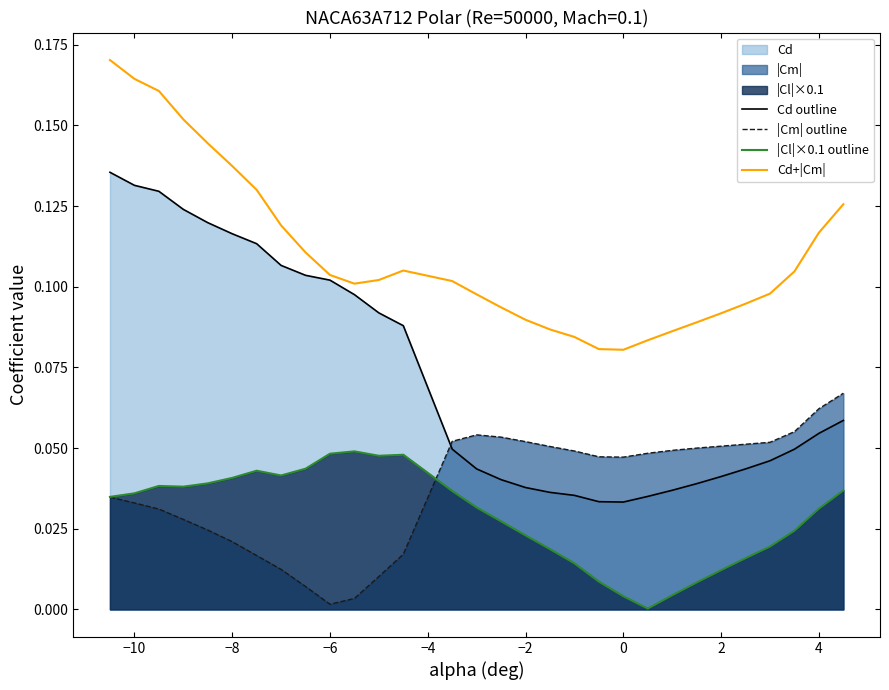

Which series has the widest spread of values?

Cd outline